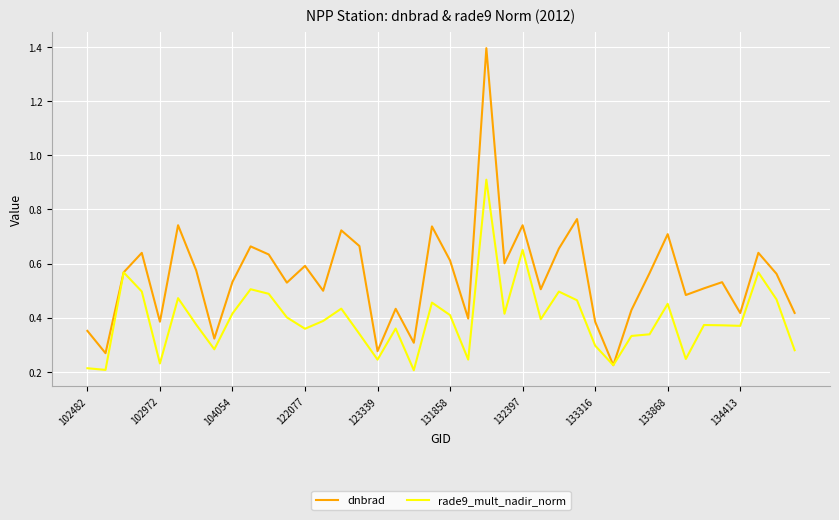

Which series has the widest spread of values?

dnbrad